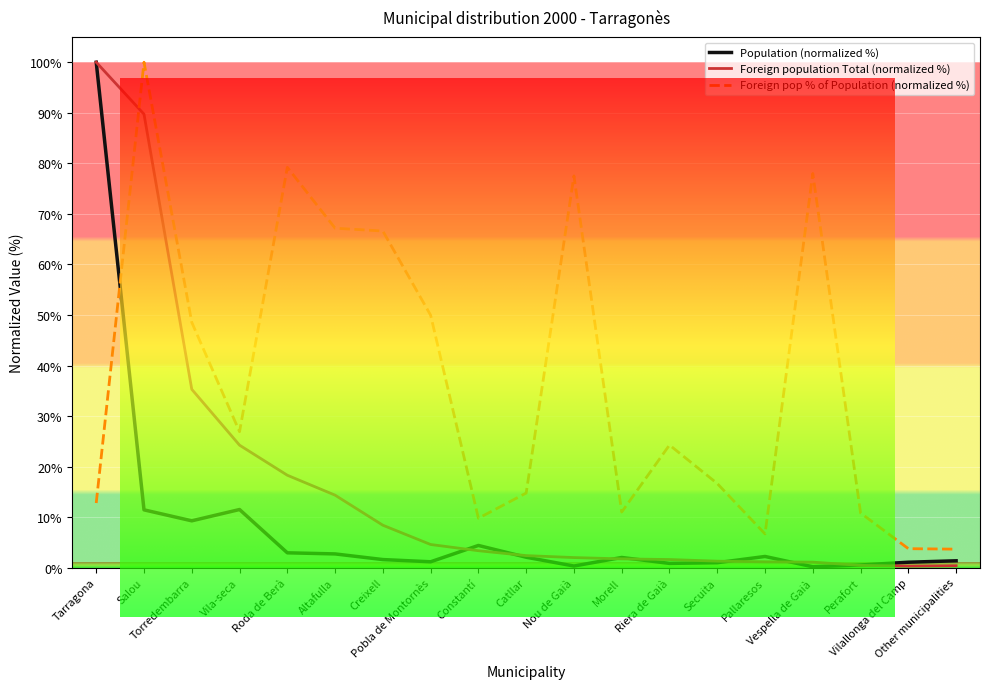

What is the total value across all series at Riera de Gaià?

26.7